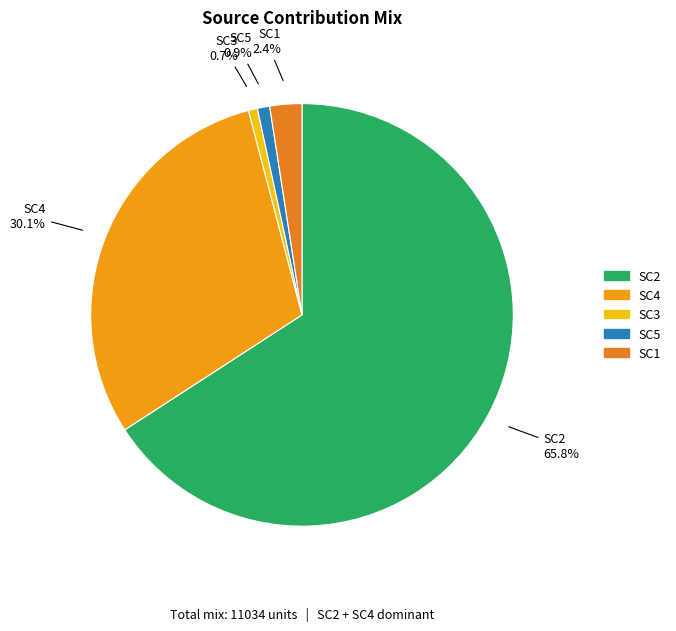

Count the number of slices in the pie.

5